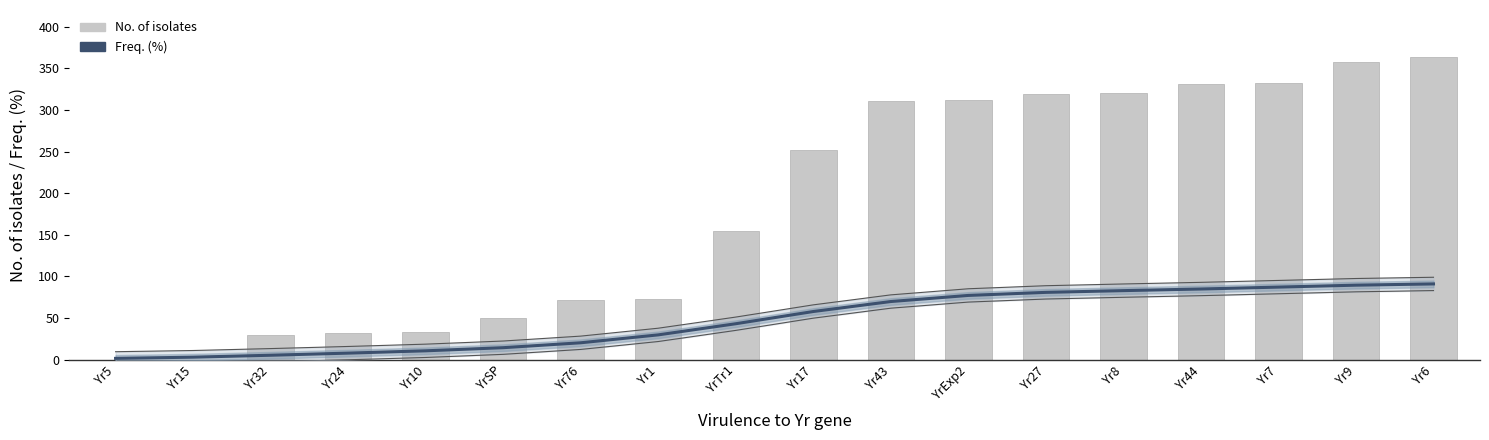

What is the difference between the highest and lowest values at Yr17?

194.2